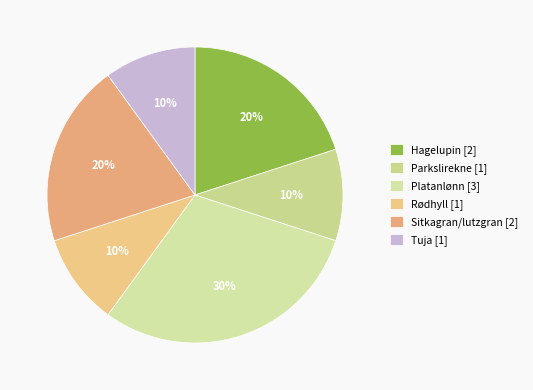

How many segments does this pie chart have?

6